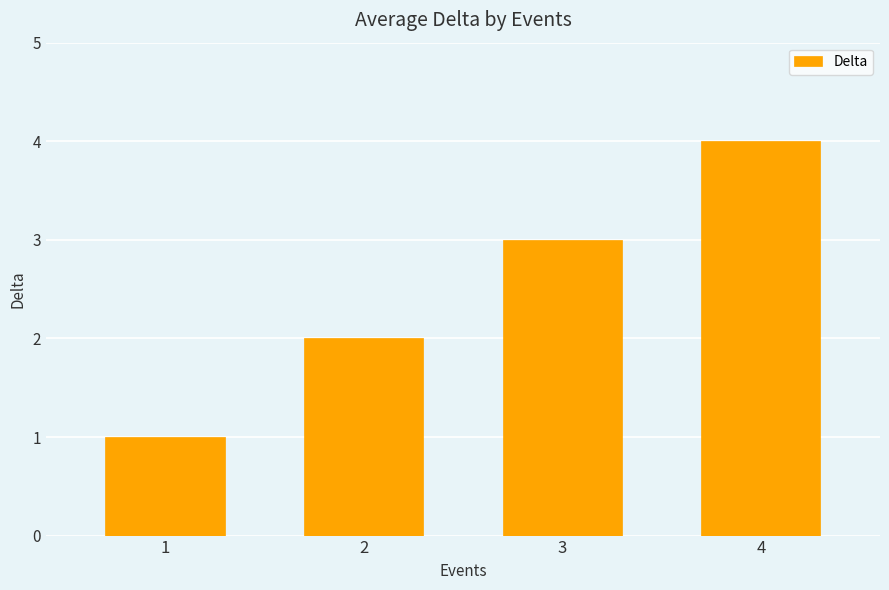

Reading left to right, extract all data points from this chart.

1=1	2=2	3=3	4=4